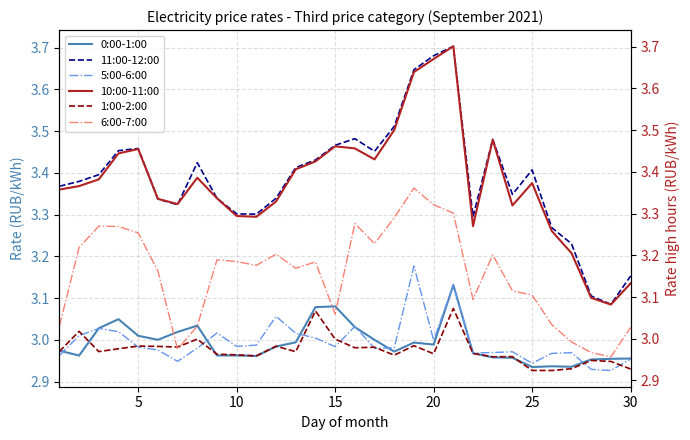

What are all the series names shown in the legend?

0:00-1:00, 11:00-12:00, 5:00-6:00, 10:00-11:00, 1:00-2:00, 6:00-7:00